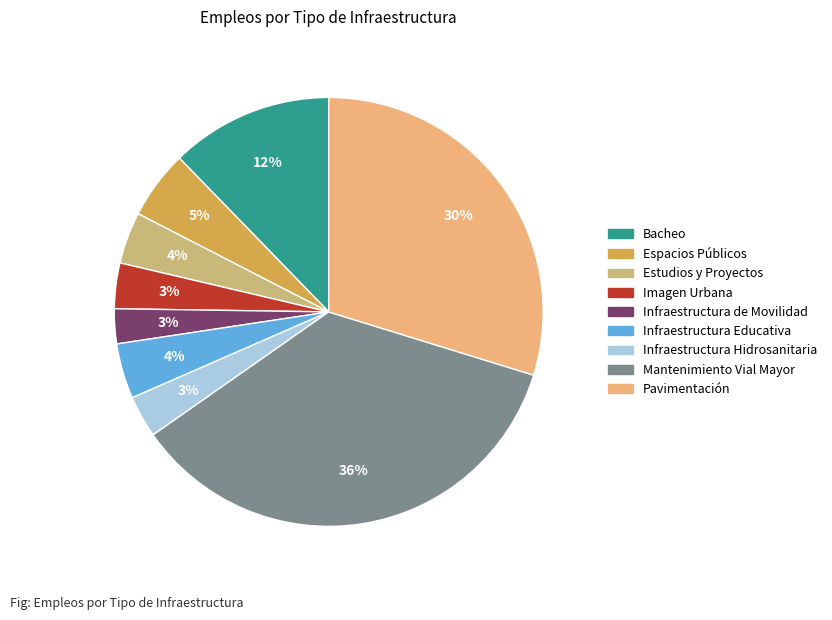

To the nearest percent, what percentage of the pie is Infraestructura de Movilidad?

3%